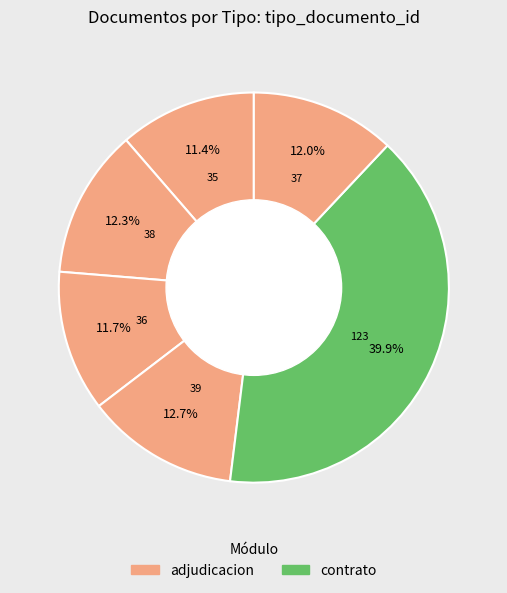

How many segments does this pie chart have?

6